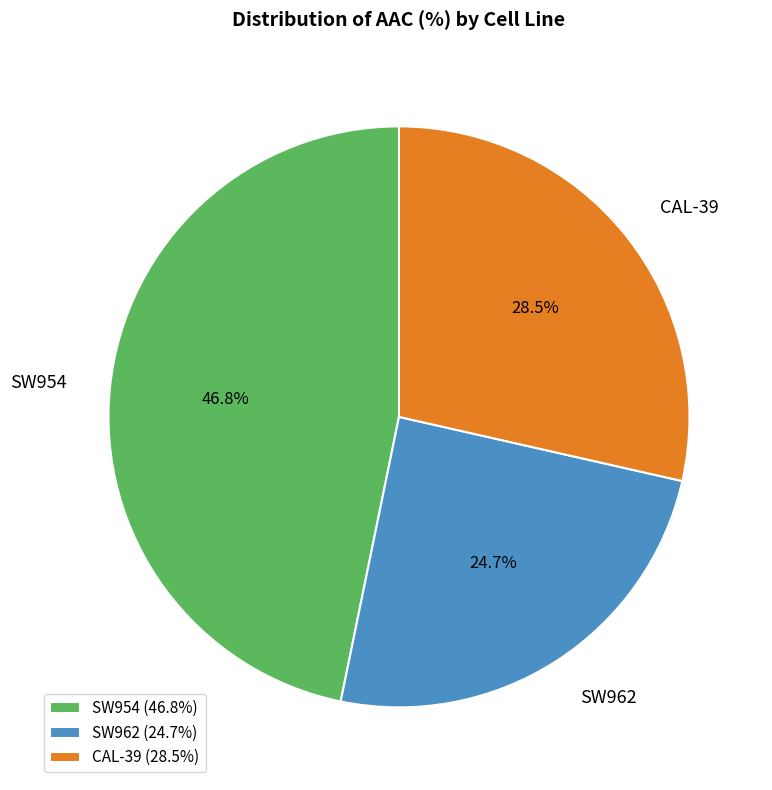

Count the number of slices in the pie.

3